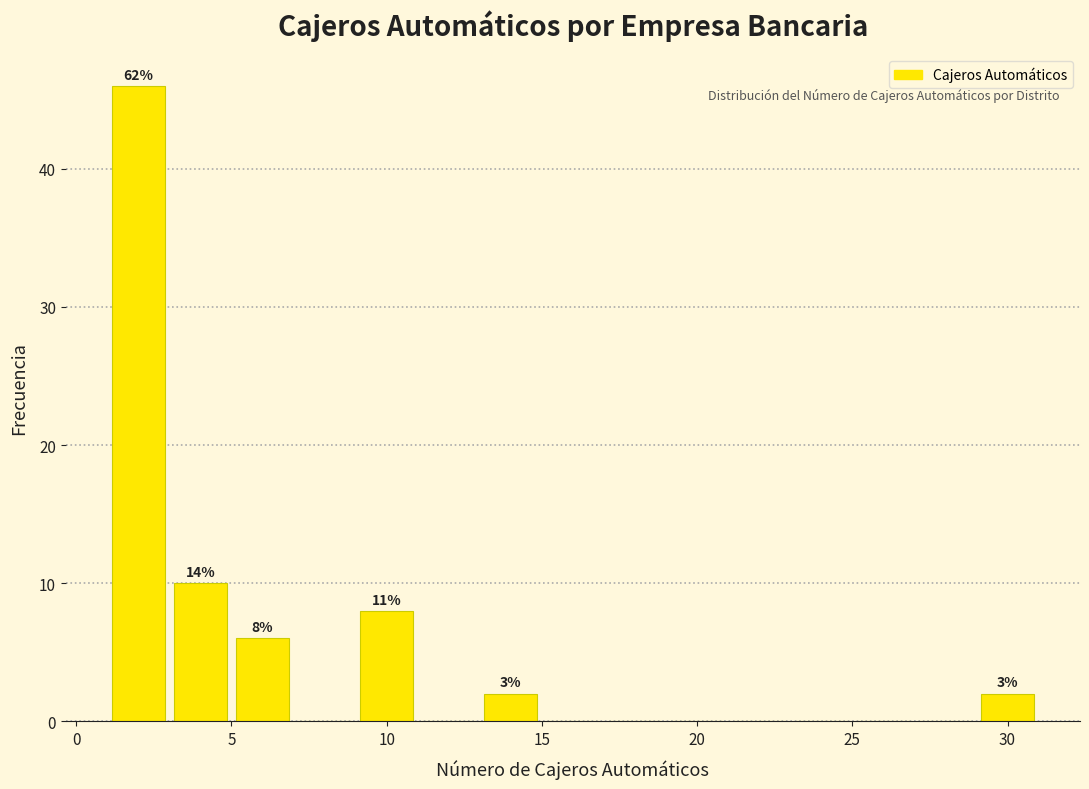

Which range on the x-axis has the tallest bar?

1 to 3